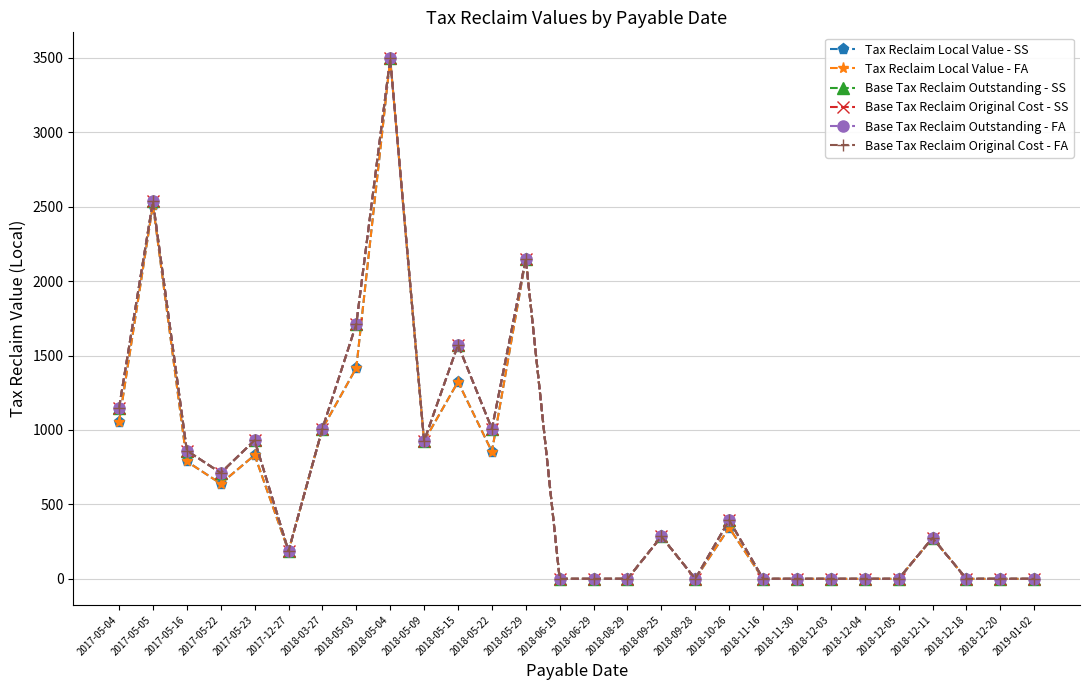

What is the average value of the Tax Reclaim Local Value - SS series?

645.9